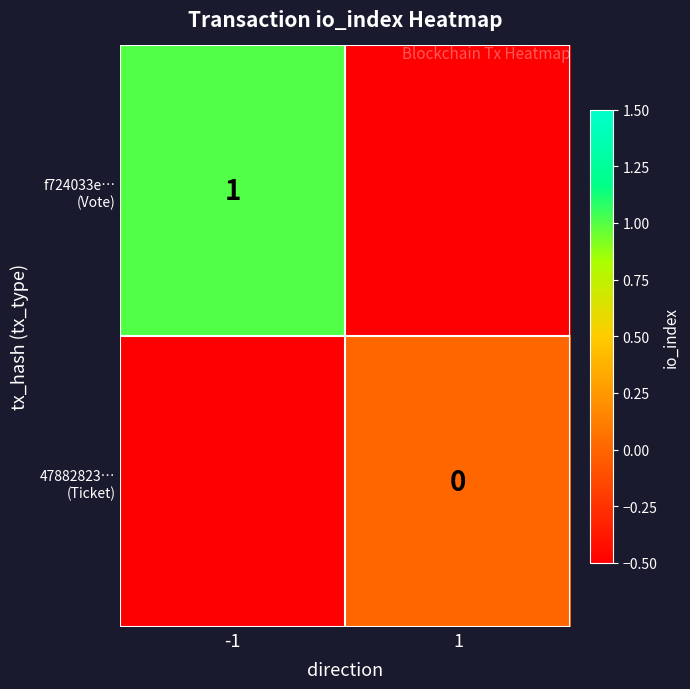

What is the maximum value shown in the chart?

1.0